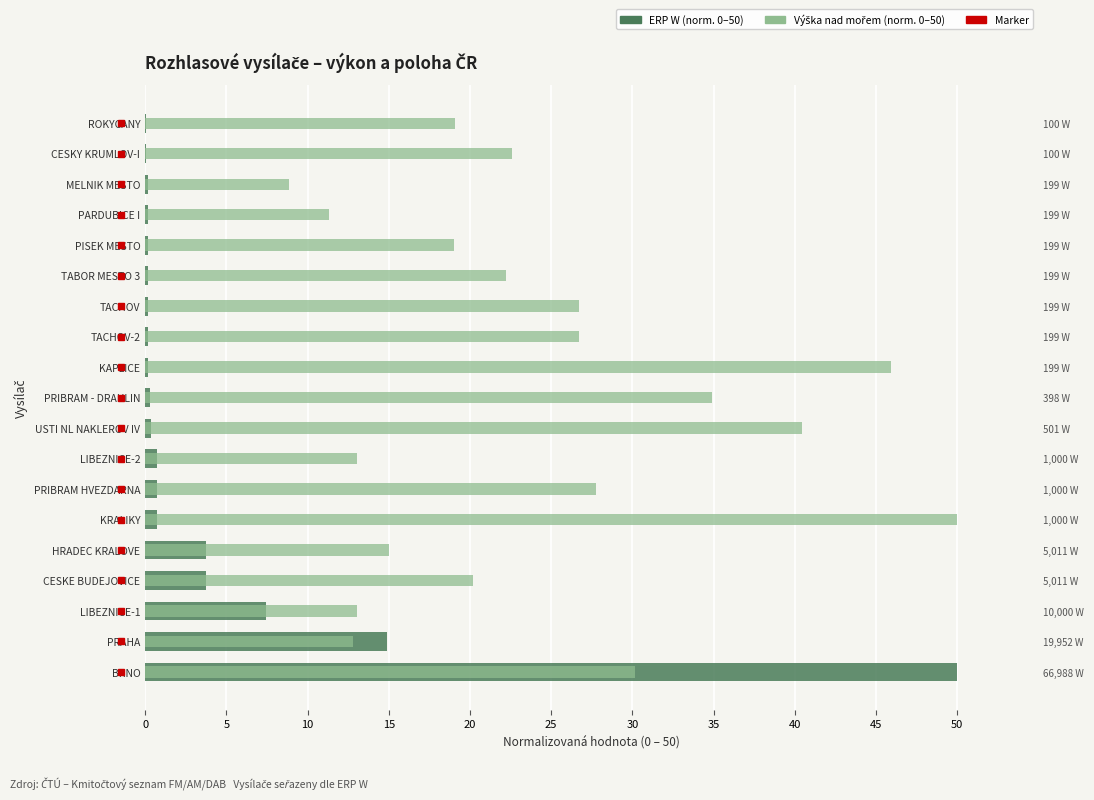

List the series in order of their overall mean, highest first.

Výška nad mořem (norm.), ERP W (norm.)